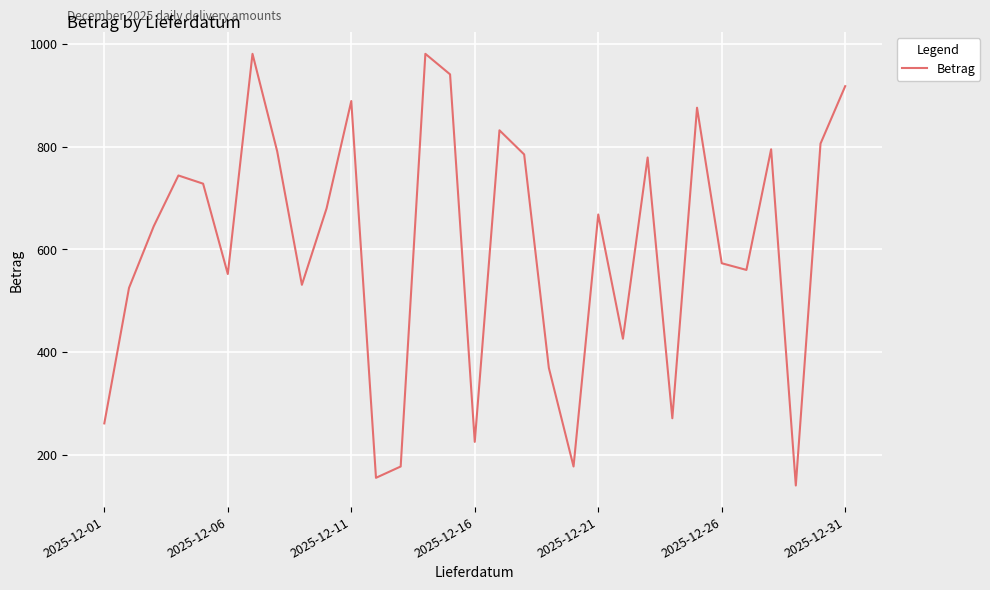

What is the difference between the maximum and minimum values?

841